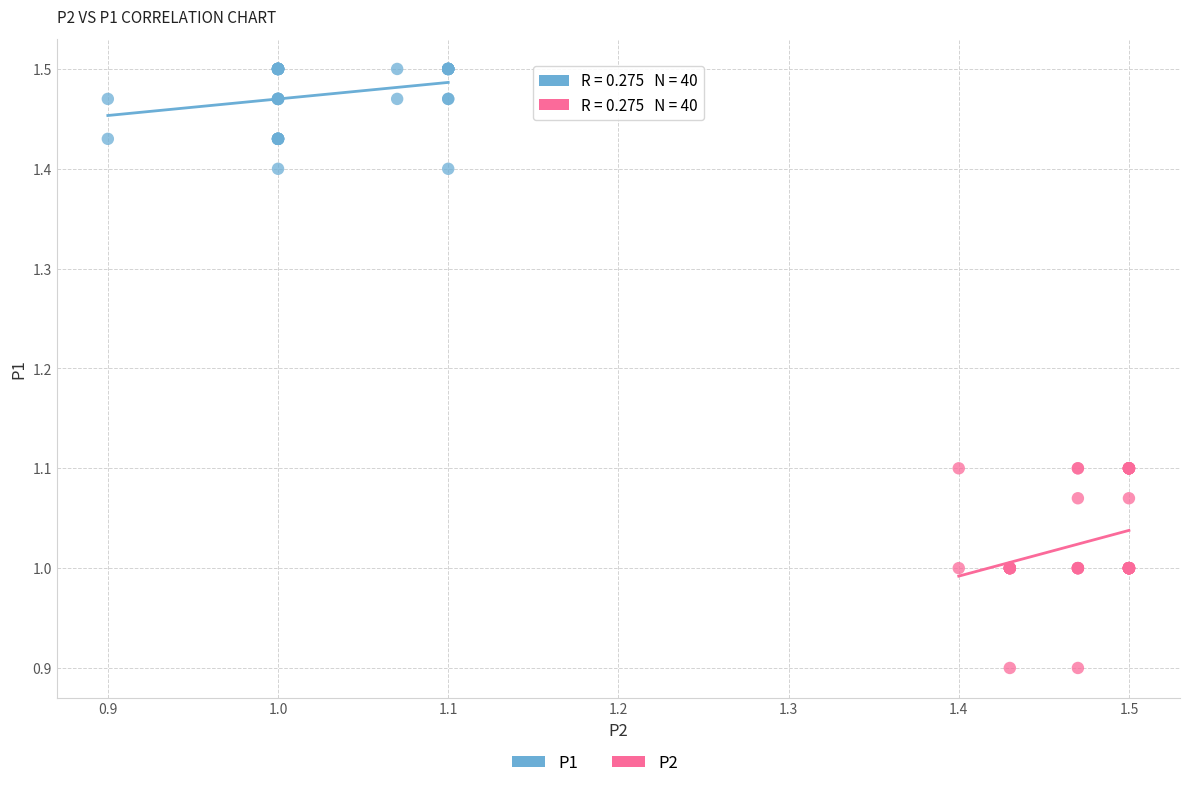

Which series reaches the minimum Y coordinate?

P2